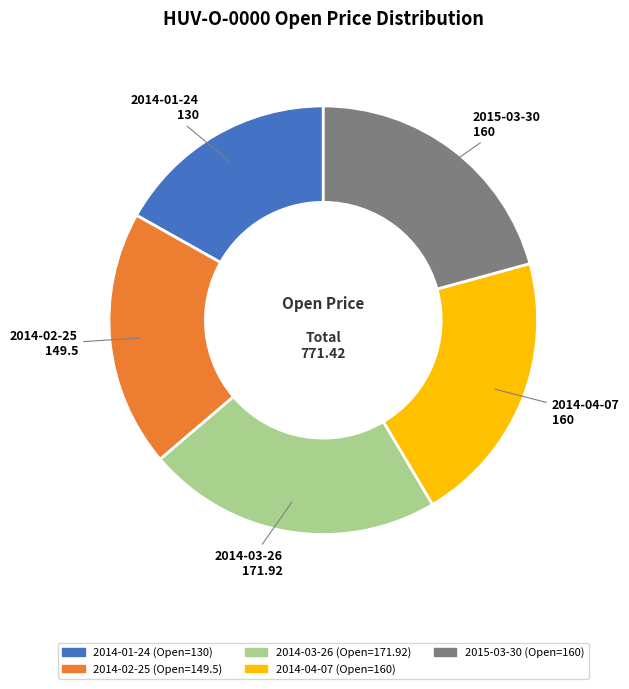

Is there a majority slice in this chart?

No